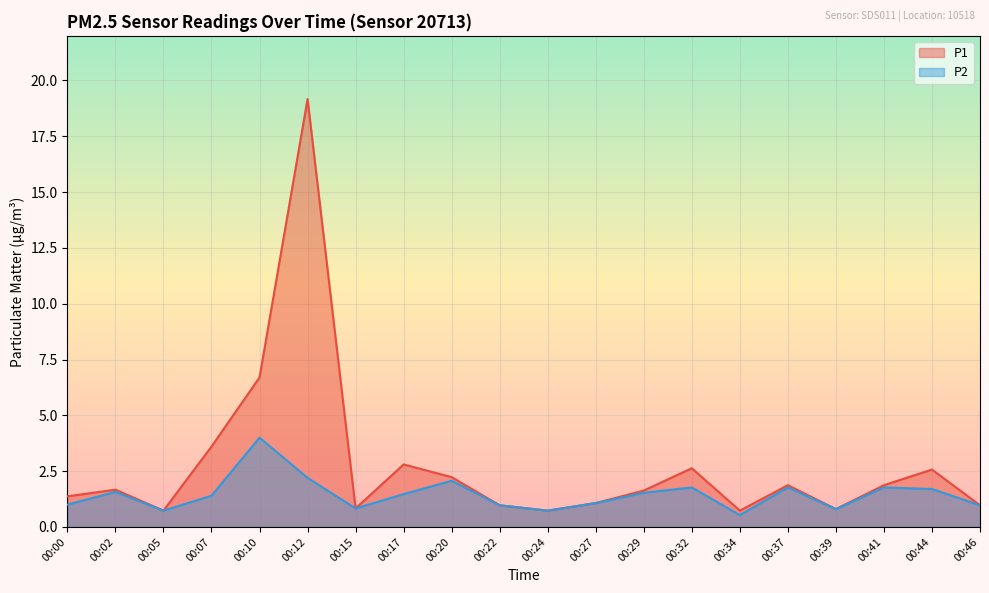

The value of P1 at 00:02 is 1.7. True or false?

True